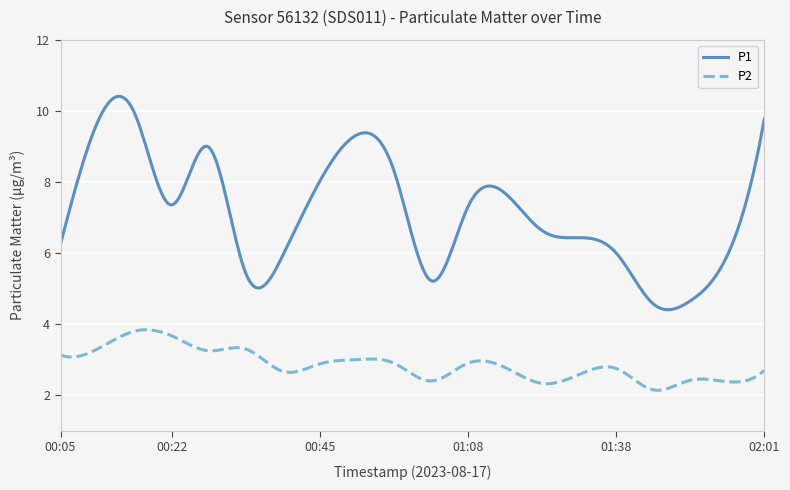

What is the smallest value displayed?

2.1